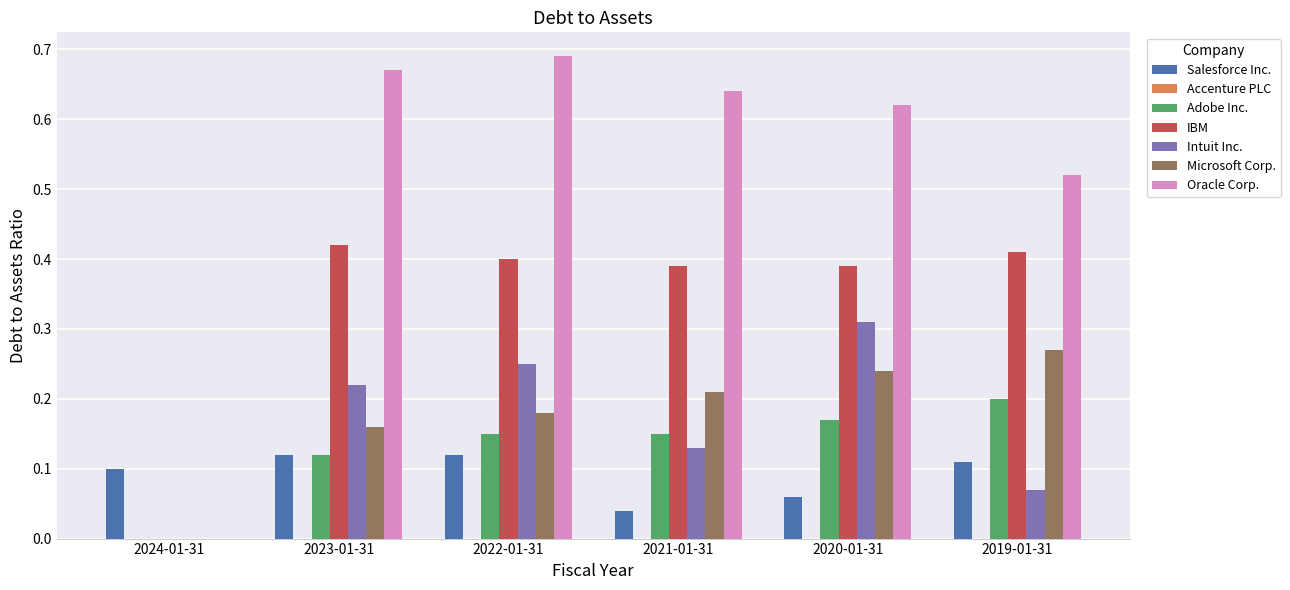

What is the sum of the Oracle Corp. values at 2022-01-31 and 2023-01-31?

1.4